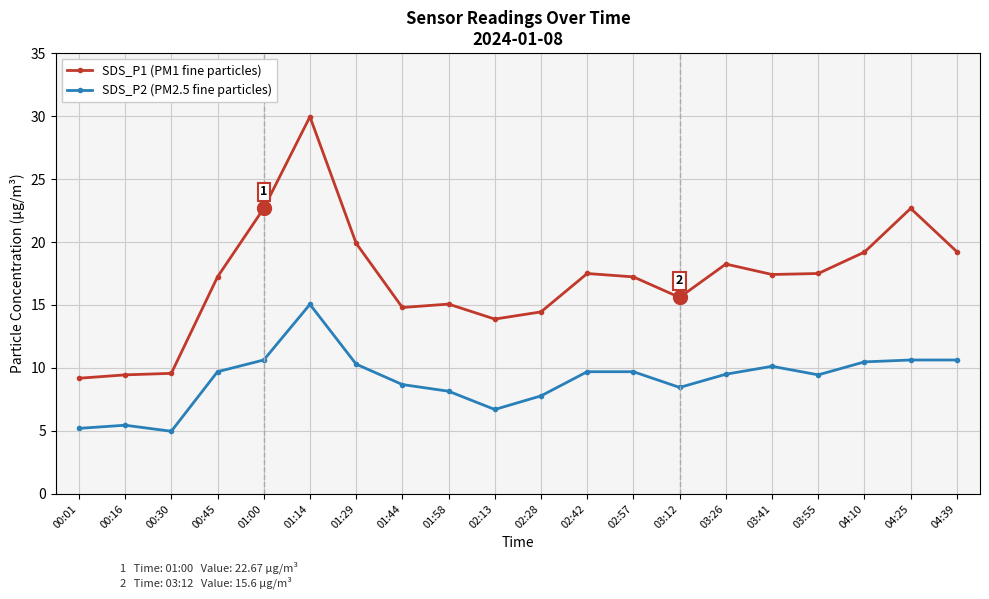

What is the total value across all series at 01:44?

23.5